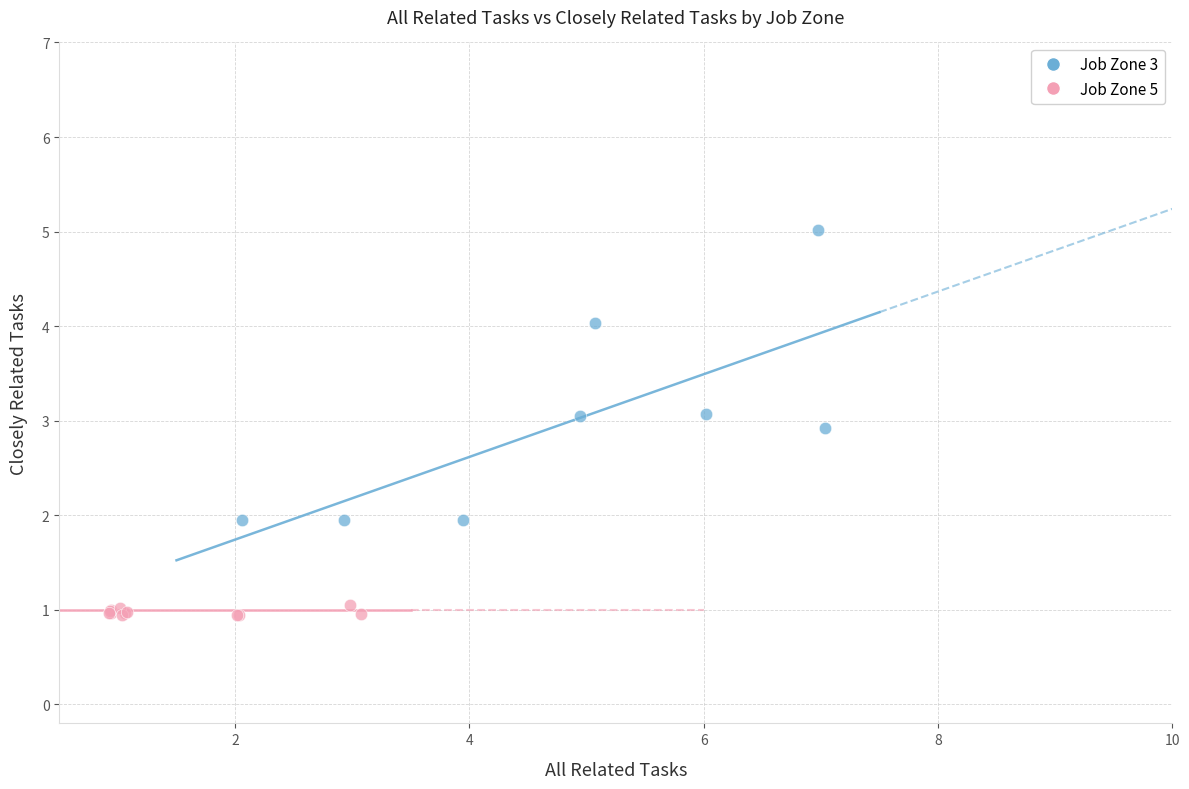

Which series reaches the minimum Y coordinate?

Job Zone 5